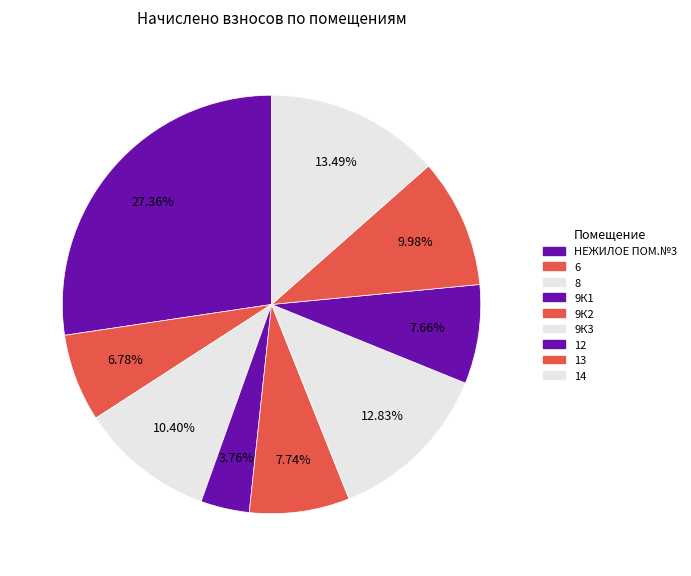

What is the ratio of the value at 8 to the value at 9К2?

1.3